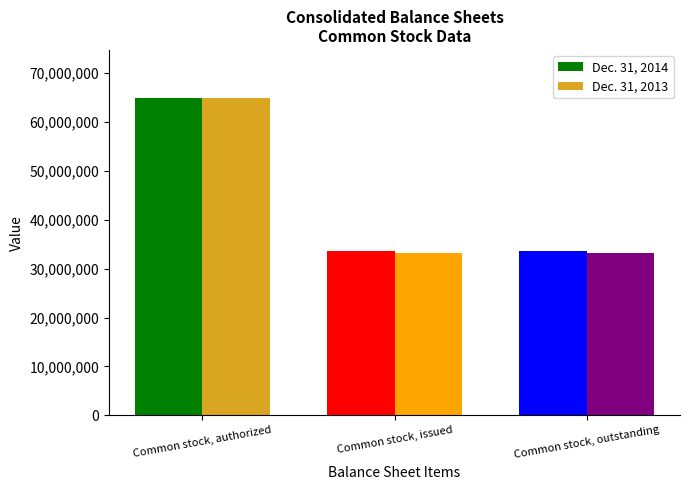

Reading right to left, what are all the values shown in this chart?

Dec. 31, 2014: 33641302	33641302	65000000
Dec. 31, 2013: 33288701	33288701	65000000